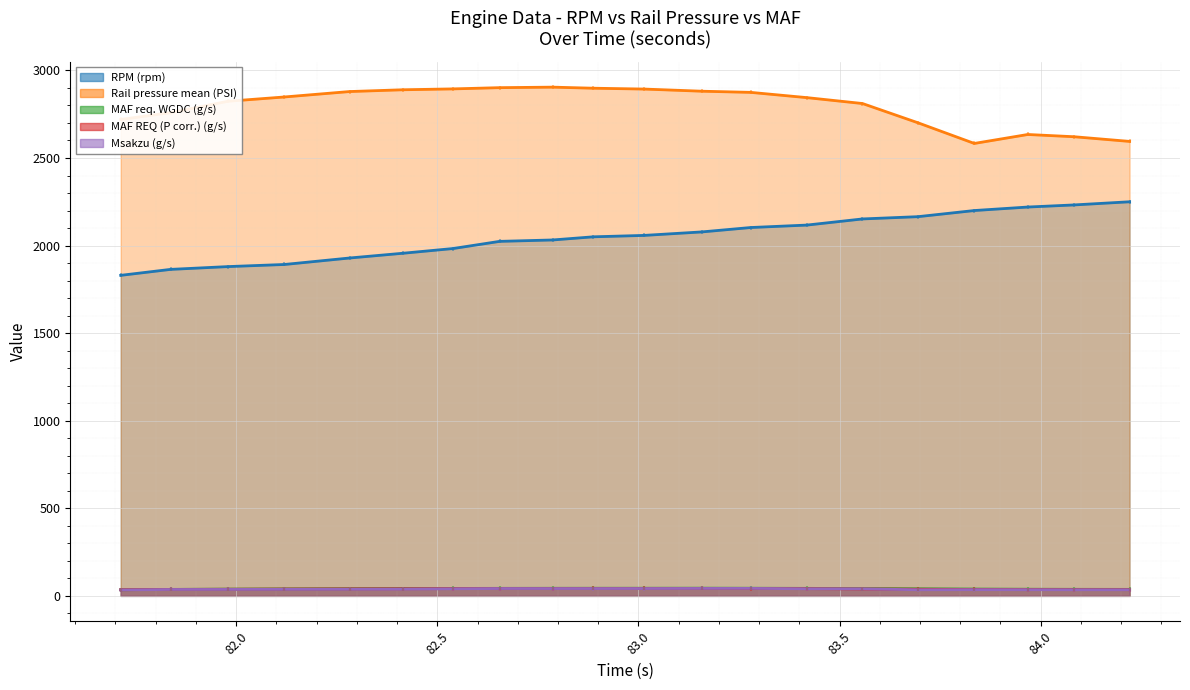

What are all the series names shown in the legend?

RPM (rpm), Rail pressure mean (PSI), MAF req. WGDC (g/s), MAF REQ (P corr.) (g/s), Msakzu (g/s)